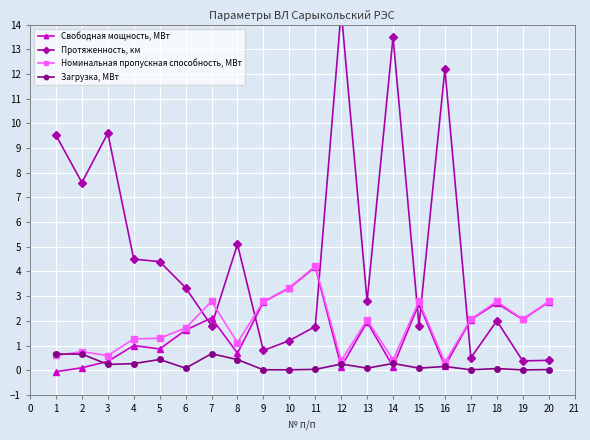

What is the value of the Свободная мощность, МВт point at the 13th from the left?

2.0